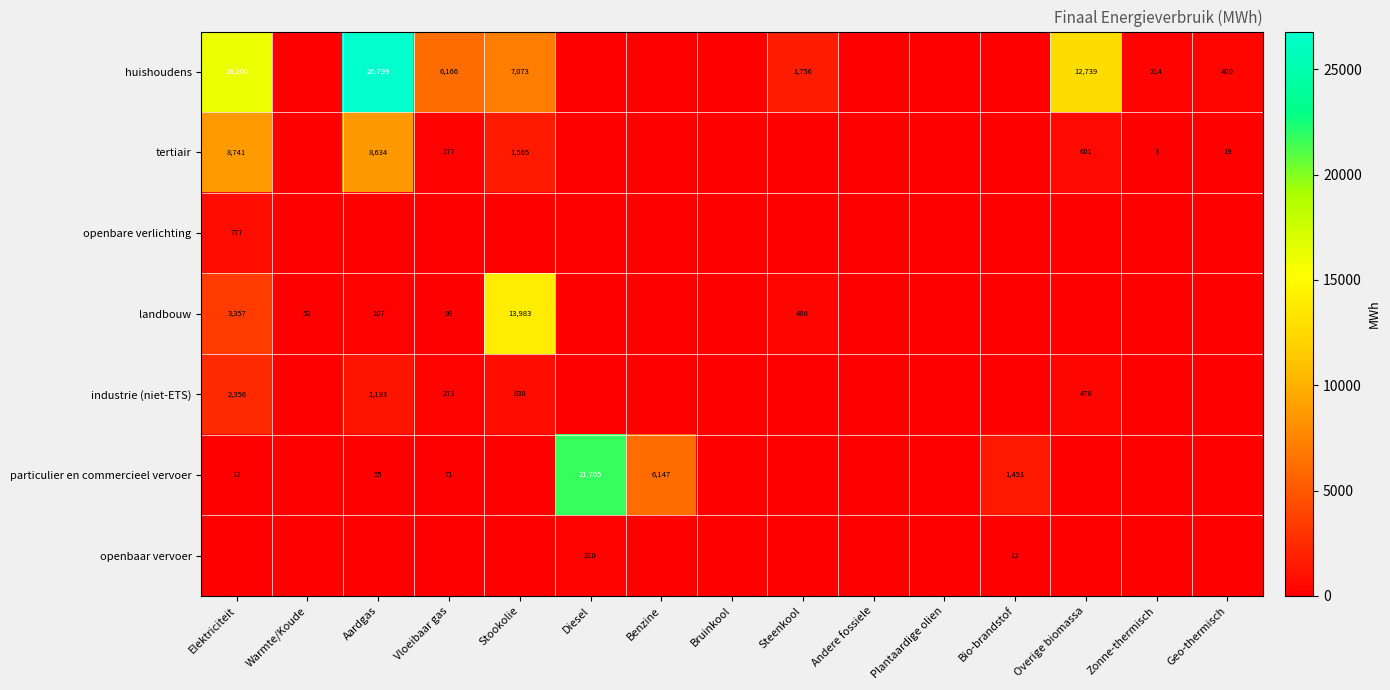

Which series has the widest spread of values?

huishoudens